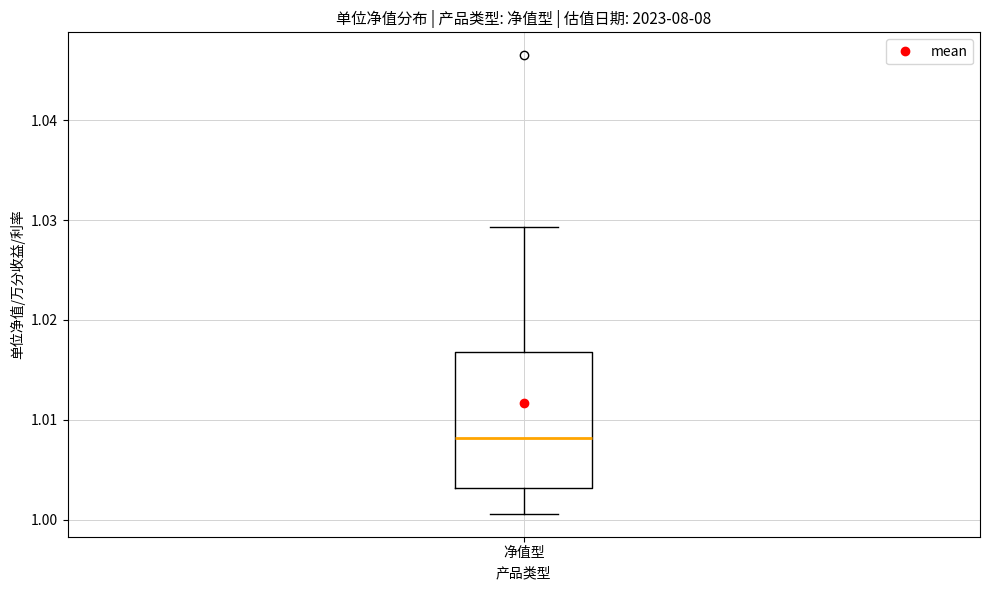

Read this box plot against the y-axis: the position of the median line, the range covered by the box, and the ends of both whiskers. The values are not printed on the chart, so give them approximately, as read against the axis.

median 1.008, box 1.003 to 1.017, whiskers 1.001 to 1.029